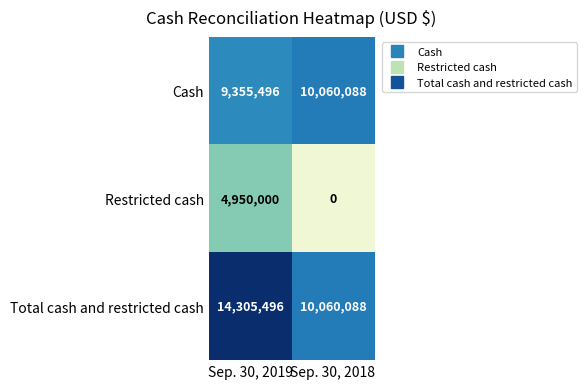

What is the spread (max minus min) of values at Sep. 30, 2019?

9355496